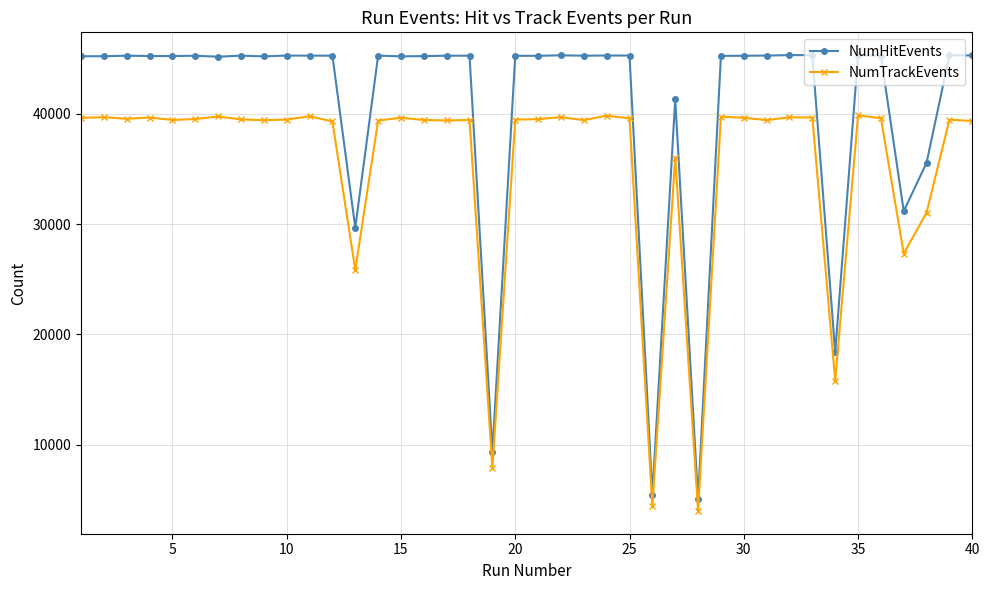

At how many categories does at least one series exceed 8370?

38